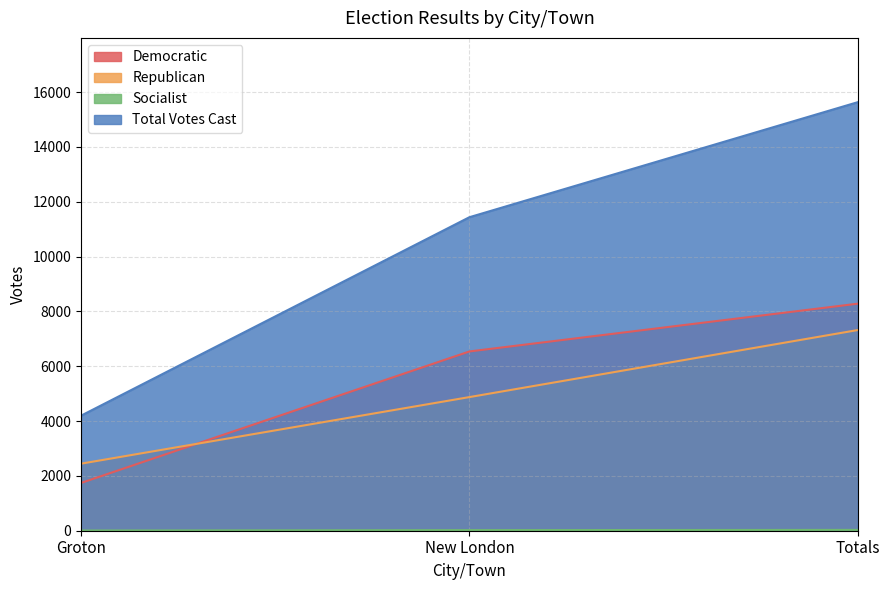

Which series has the largest range (max minus min)?

Total Votes Cast